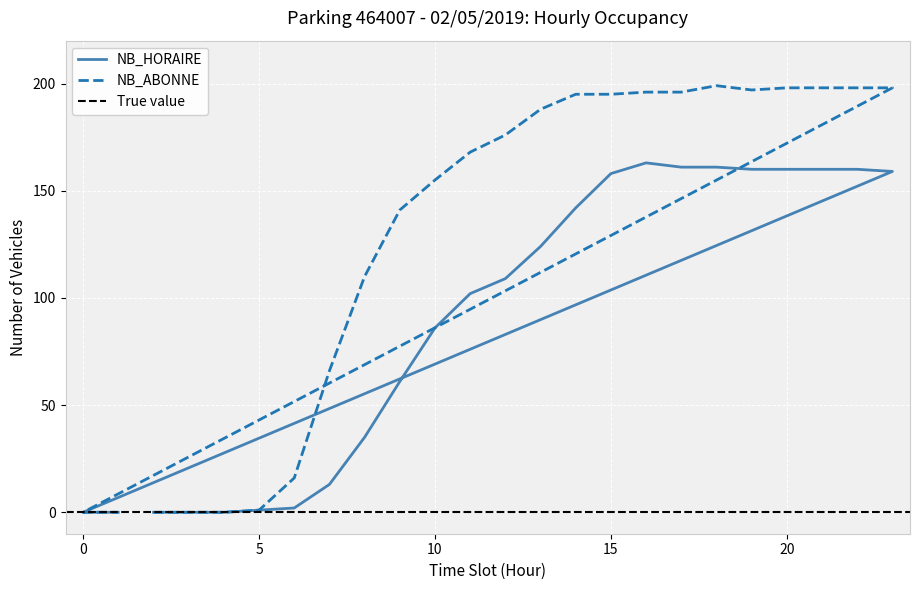

What position from the left is 10?

9